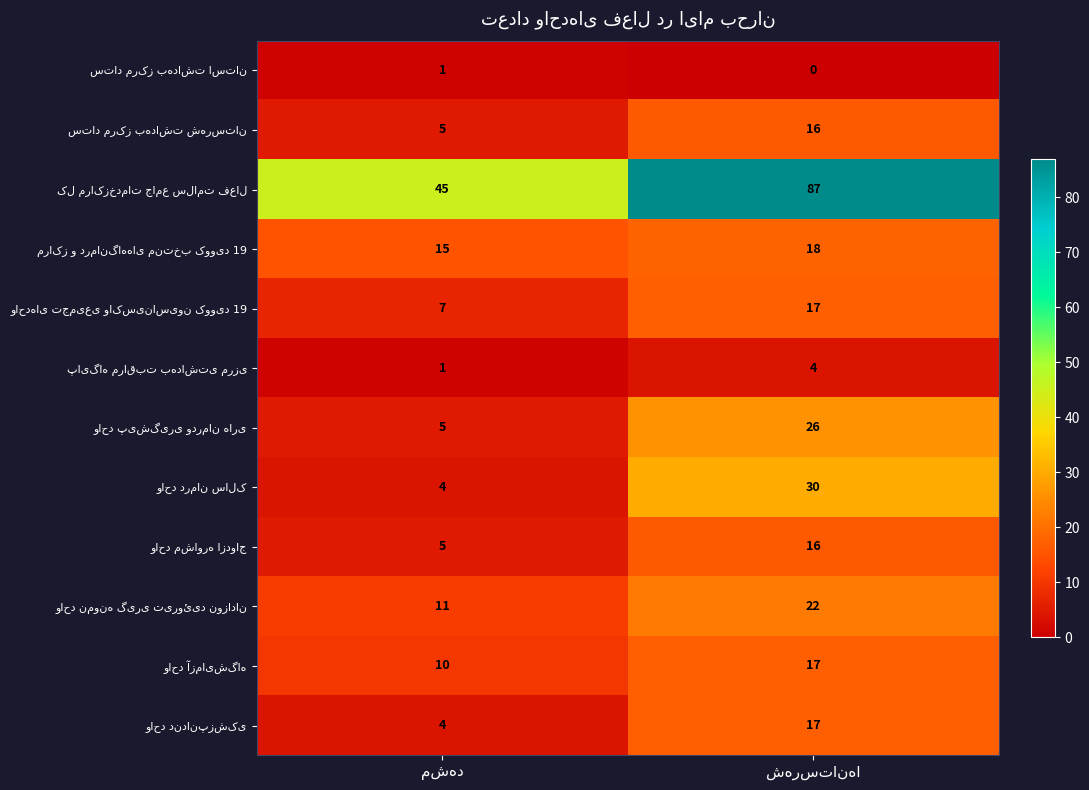

How many data points does each series have?

2